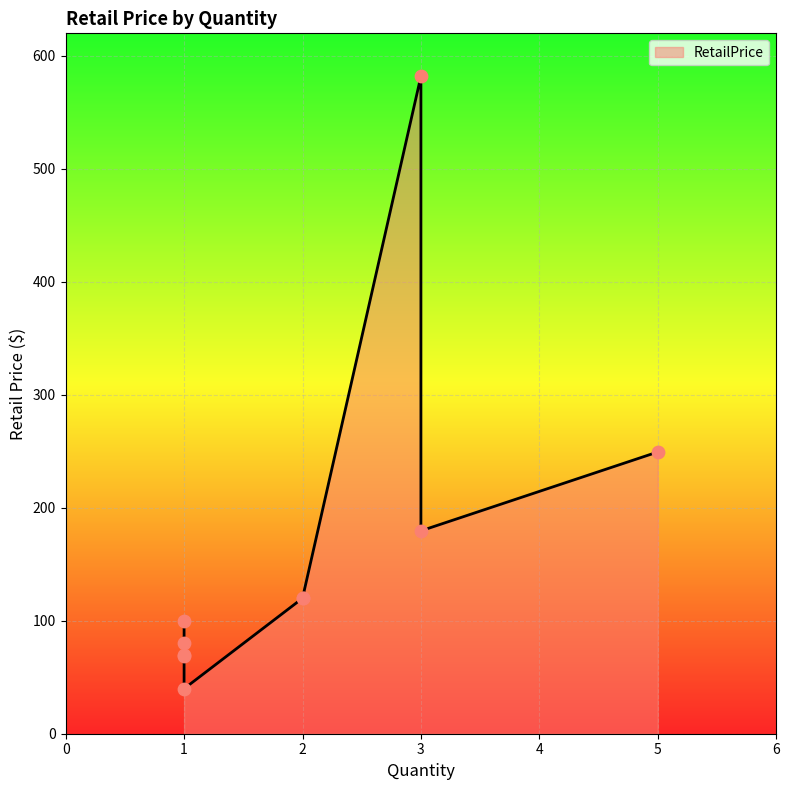

What is the change in value from 3 to 1?

-512.0